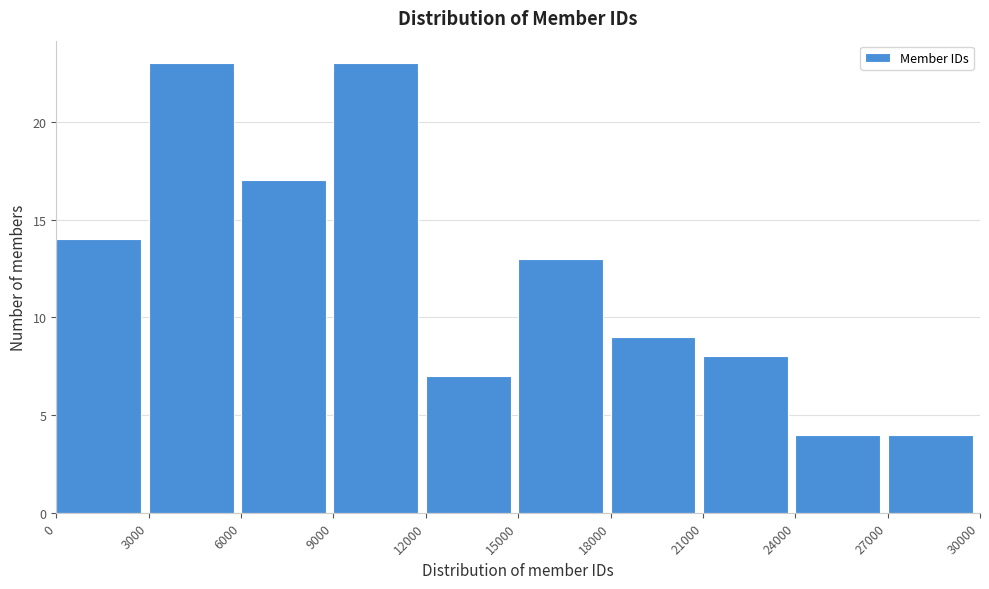

What is the height of the bar covering 12000 to 15000 on the x-axis? The values are not printed on the chart, so give them approximately, as read against the axis.

7